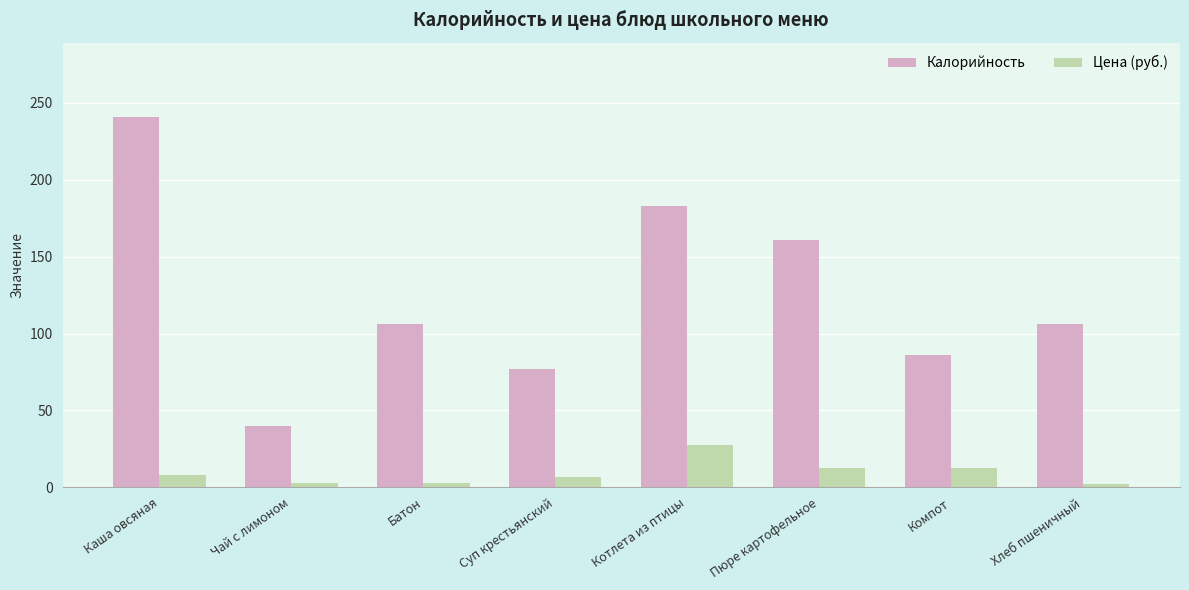

How many bars are there in each group?

2